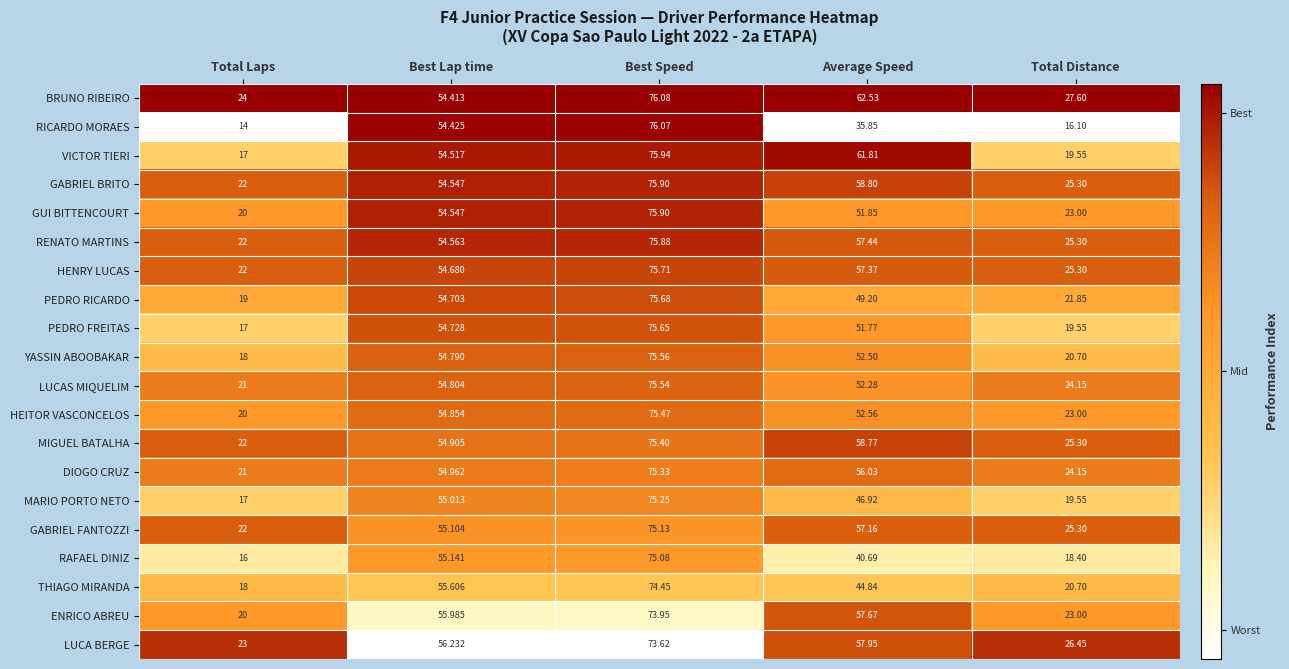

At which category does the chart reach its minimum across all series?

Total Laps